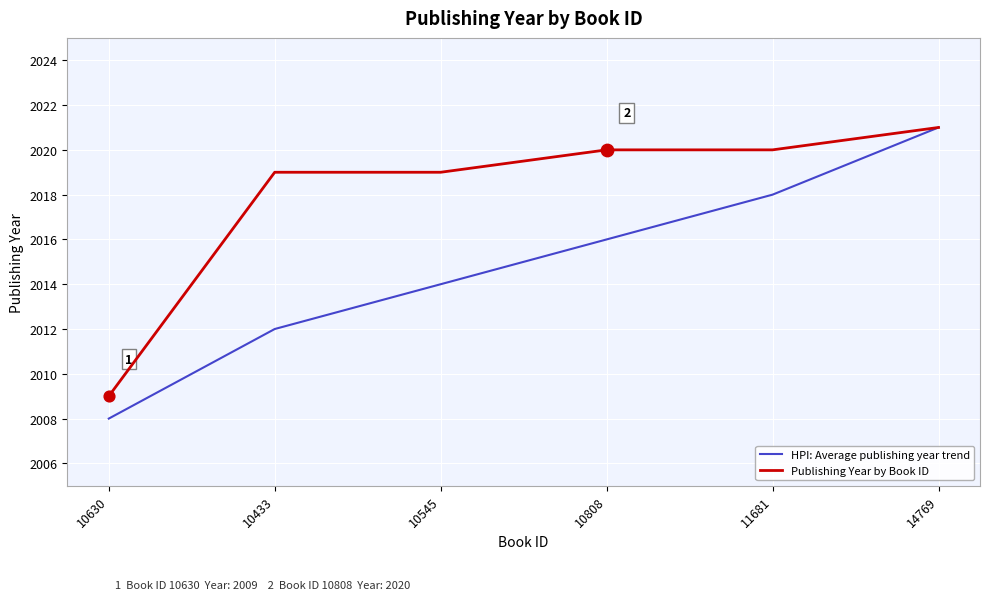

Is the value of Publishing Year by Book ID at 10433 greater than the value of HPI: Average publishing year trend at 10808?

Yes